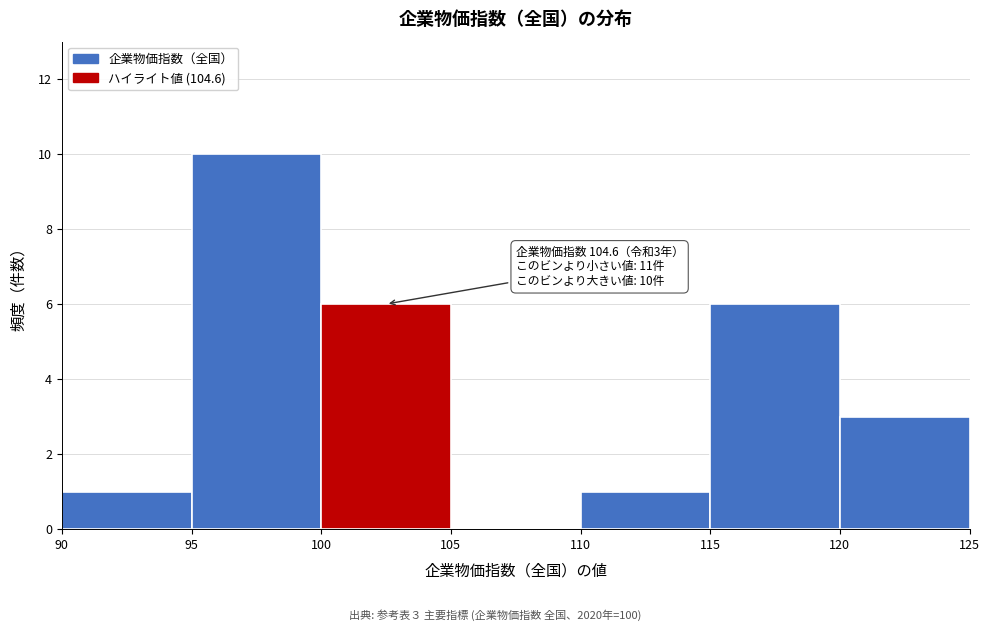

Over which range of the x-axis is the bar tallest?

95 to 100